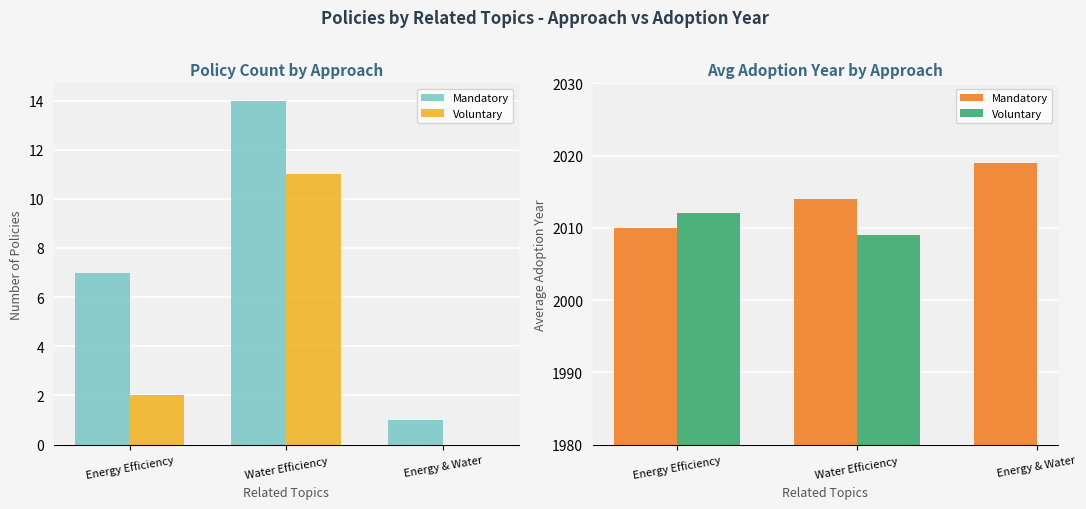

What is the total value across all series at Water Efficiency?

4023